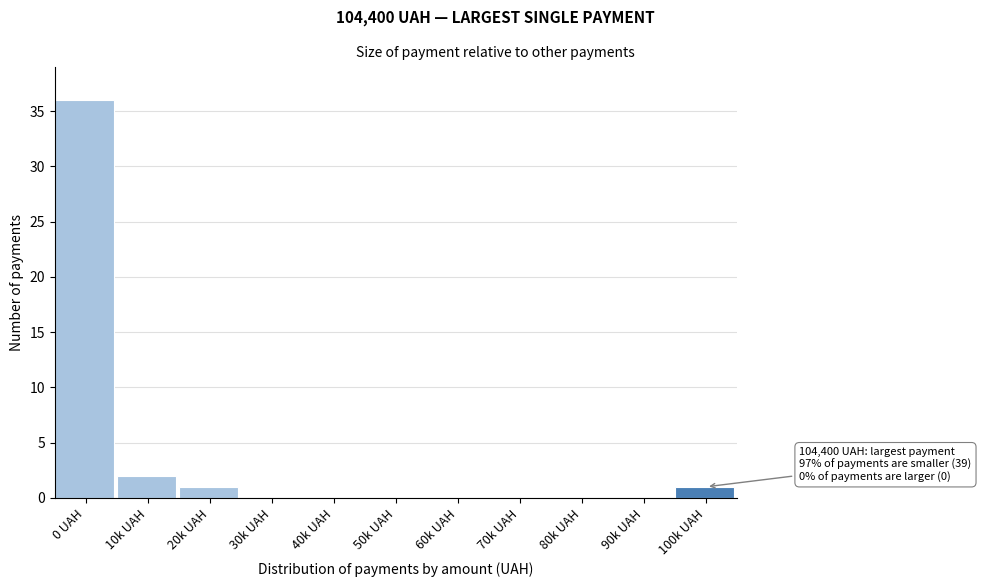

Reading right to left, transcribe all the data shown in this chart.

100k UAH=1	90k UAH=0	80k UAH=0	70k UAH=0	60k UAH=0	50k UAH=0	40k UAH=0	30k UAH=0	20k UAH=1	10k UAH=2	0 UAH=36